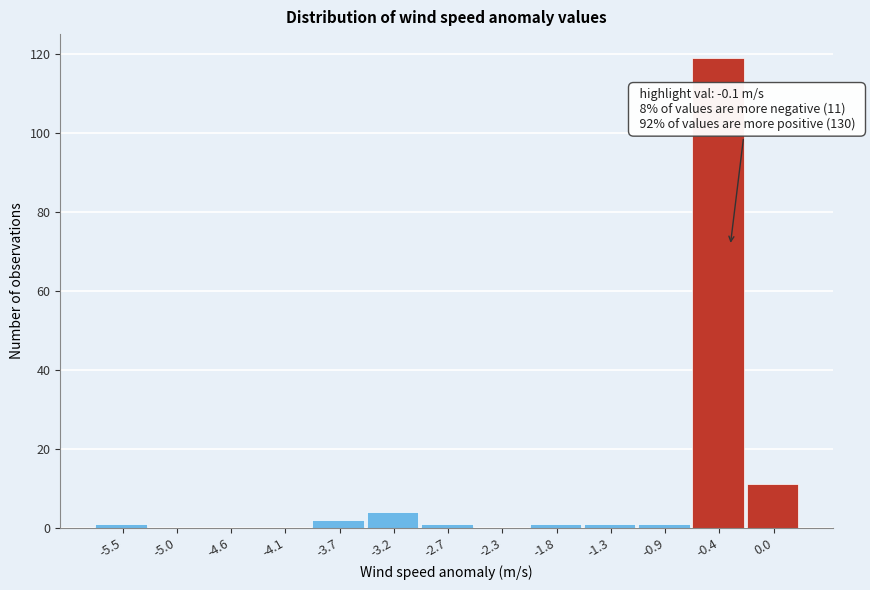

Reading left to right, list all the values displayed in this chart.

-5.5=1	-5.0=0	-4.6=0	-4.1=0	-3.7=2	-3.2=4	-2.7=1	-2.3=0	-1.8=1	-1.3=1	-0.9=1	-0.4=119	0.0=11